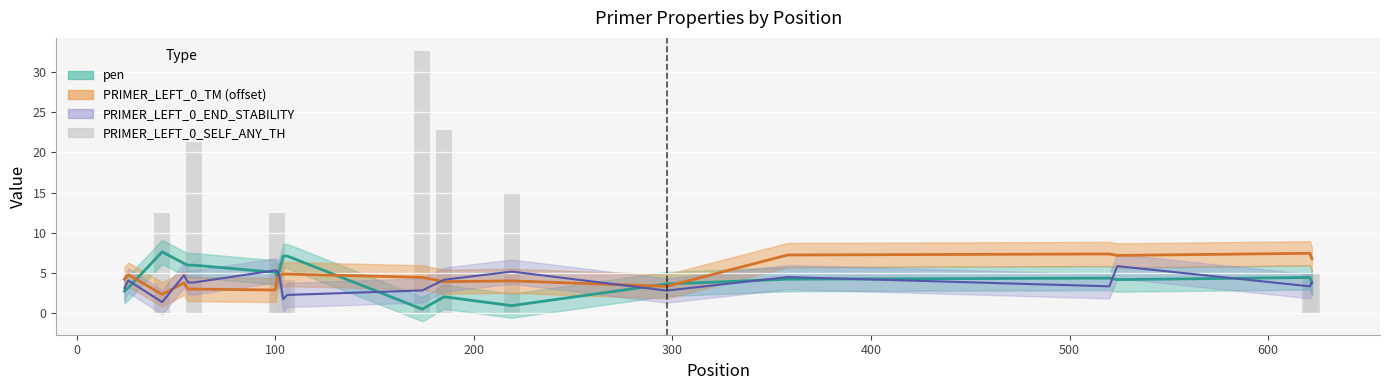

How many data points are above 4?

10